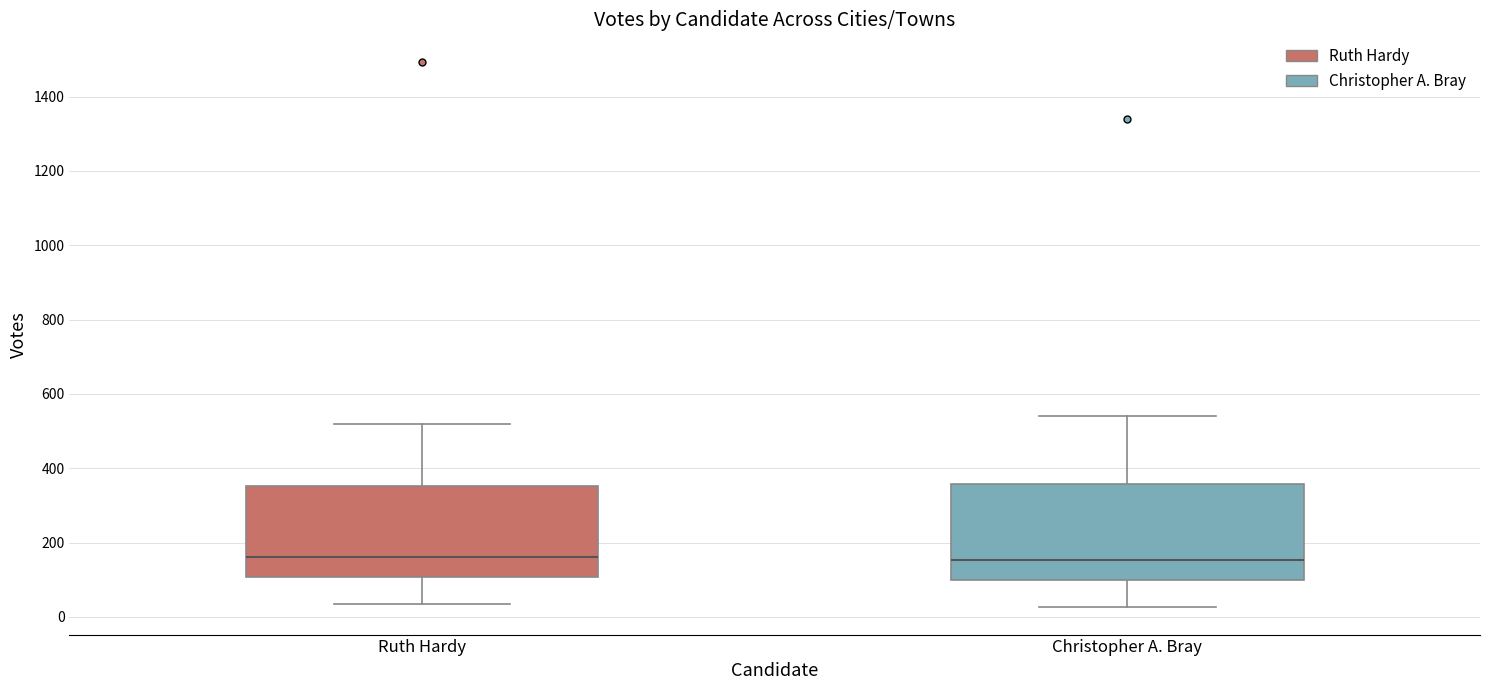

Reading left to right, read every box against the y-axis: the position of its median line, the range the box covers, and the ends of its whiskers. The values are not printed on the chart, so give them approximately, as read against the axis.

Ruth Hardy: median 160, box 100 to 360, whiskers 40 to 520
Christopher A. Bray: median 160, box 100 to 360, whiskers 20 to 540